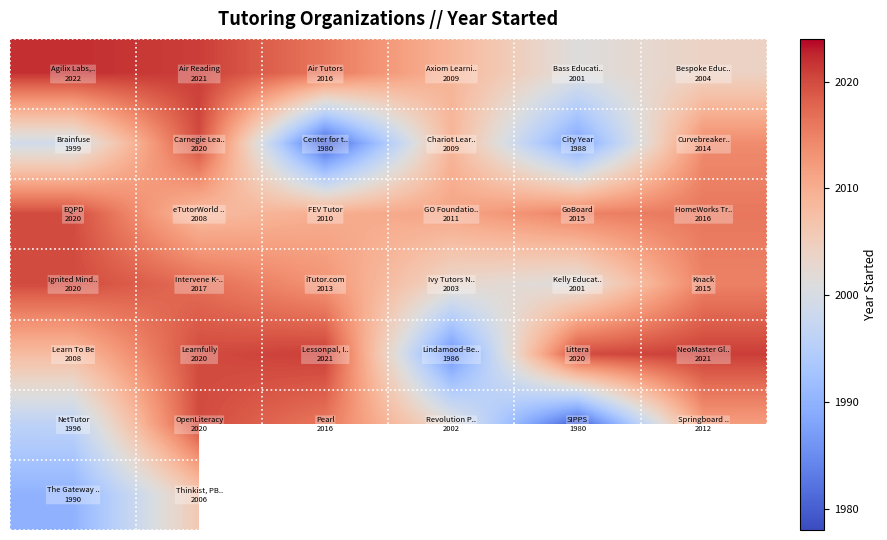

What is the greatest value displayed?

2022.0